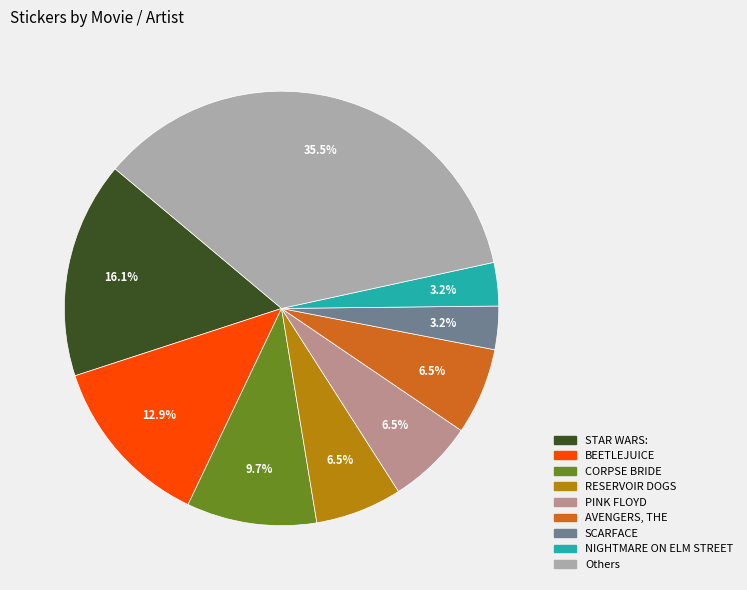

Is there a majority slice in this chart?

No